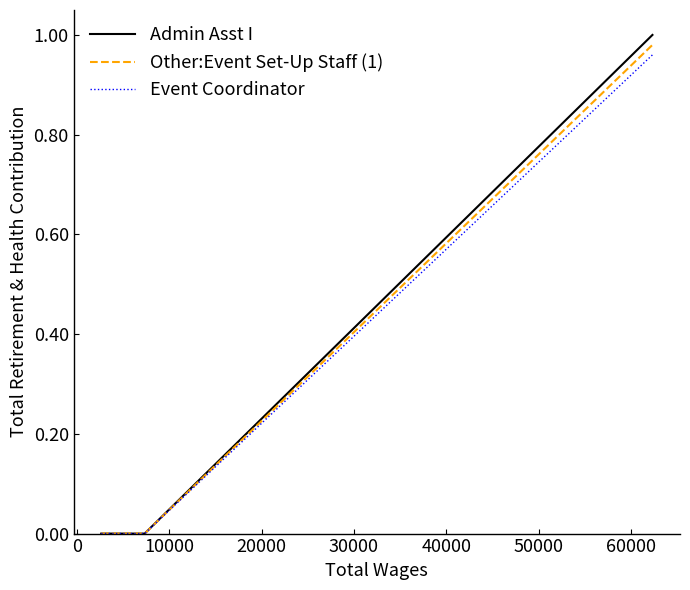

Which series has the largest range (max minus min)?

Admin Asst I